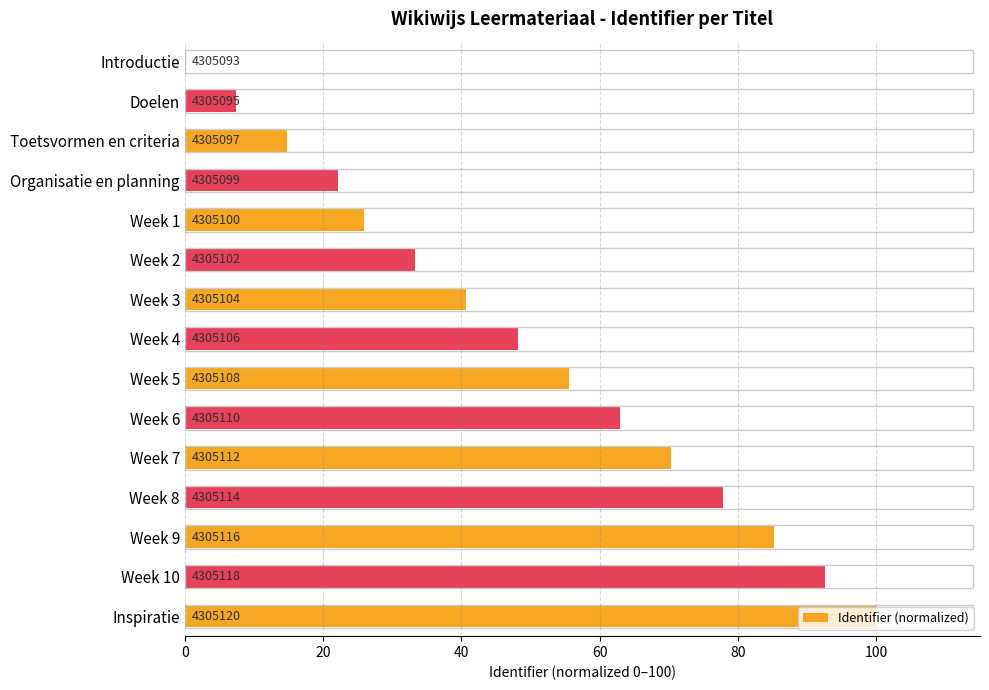

Are the bars horizontal?

Yes